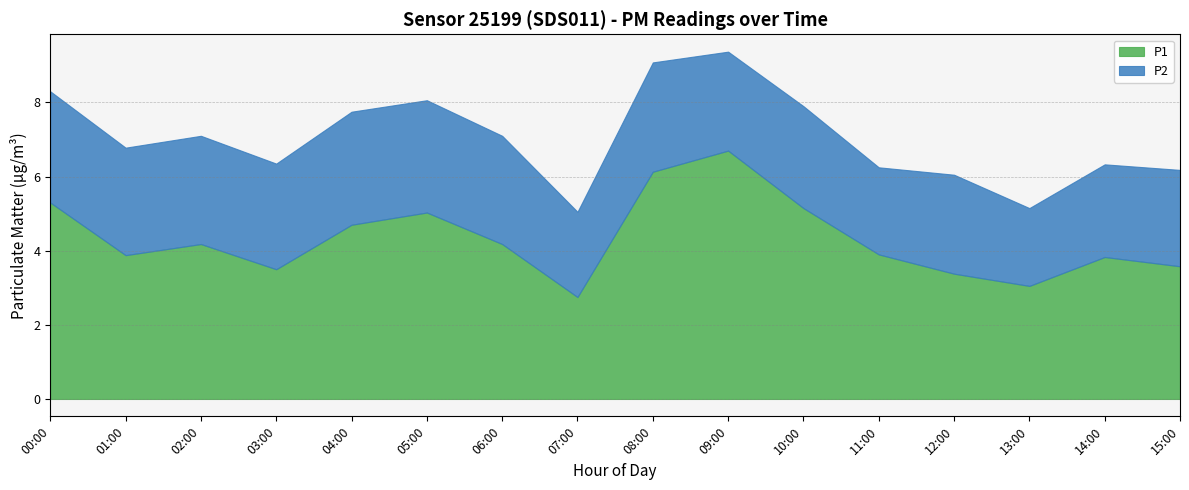

Rank the series by their average value, from highest to lowest.

P1, P2